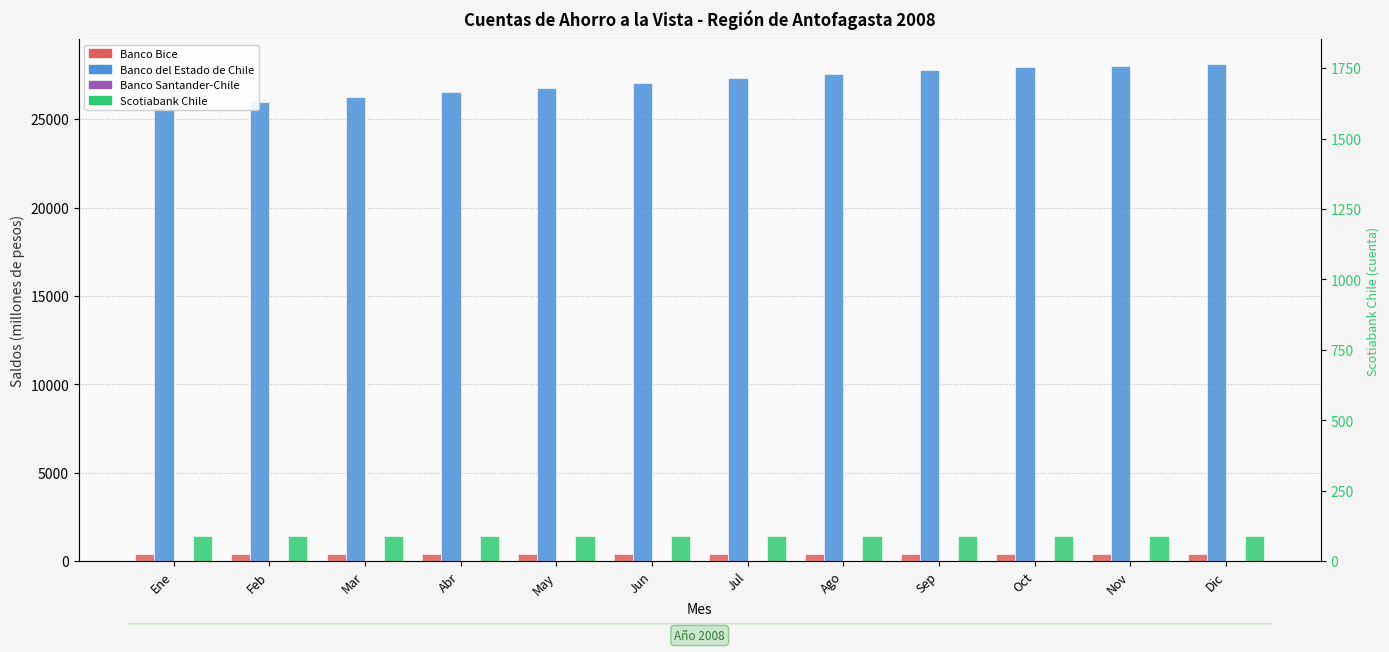

Read the Banco del Estado de Chile value at May.

26777